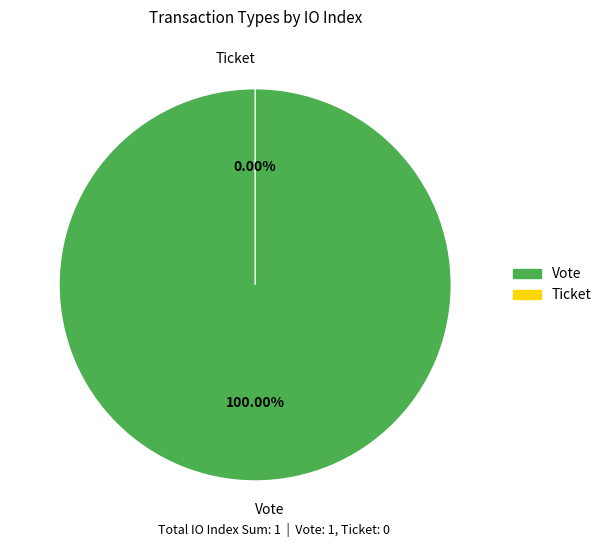

Count the number of slices in the pie.

2